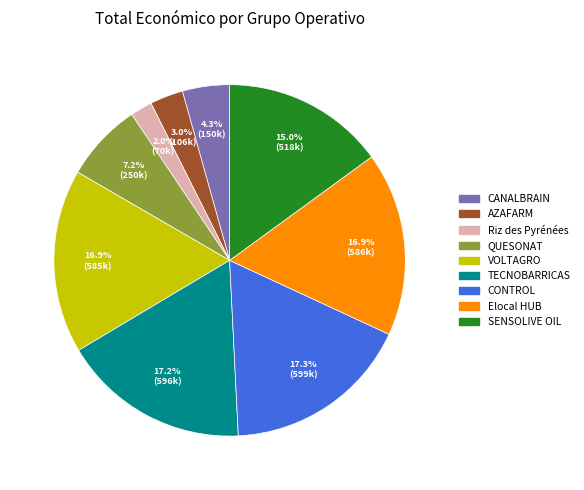

Is it true that CONTROL is 7% of the pie?

False